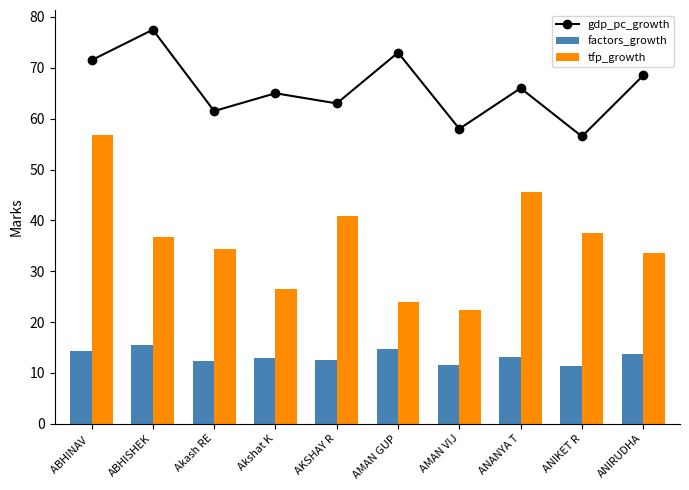

What is the difference between the maximum and minimum values in the tfp_growth series?

34.4